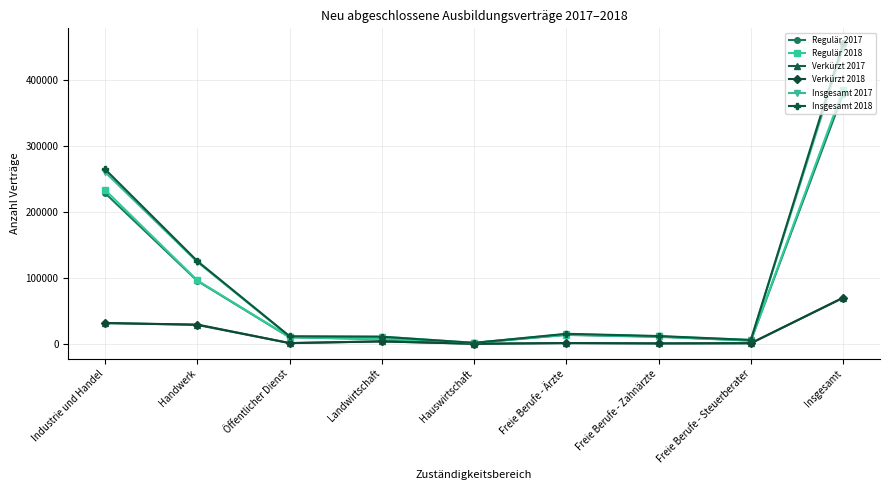

The value of Insgesamt 2017 at Insgesamt is 448665. True or false?

True